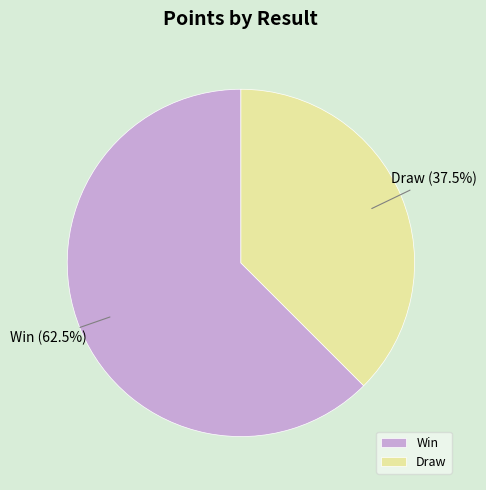

Which category accounts for the majority?

Win